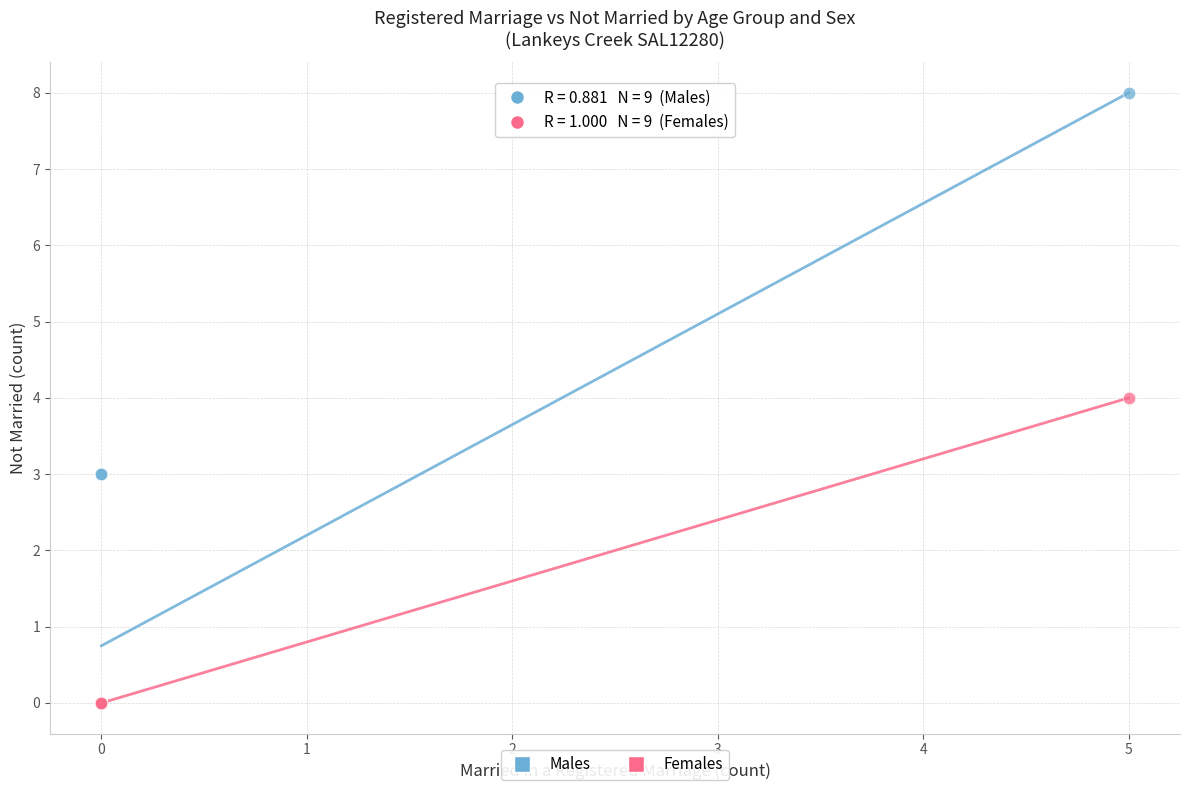

What are all the series names shown in the legend?

Males, Females